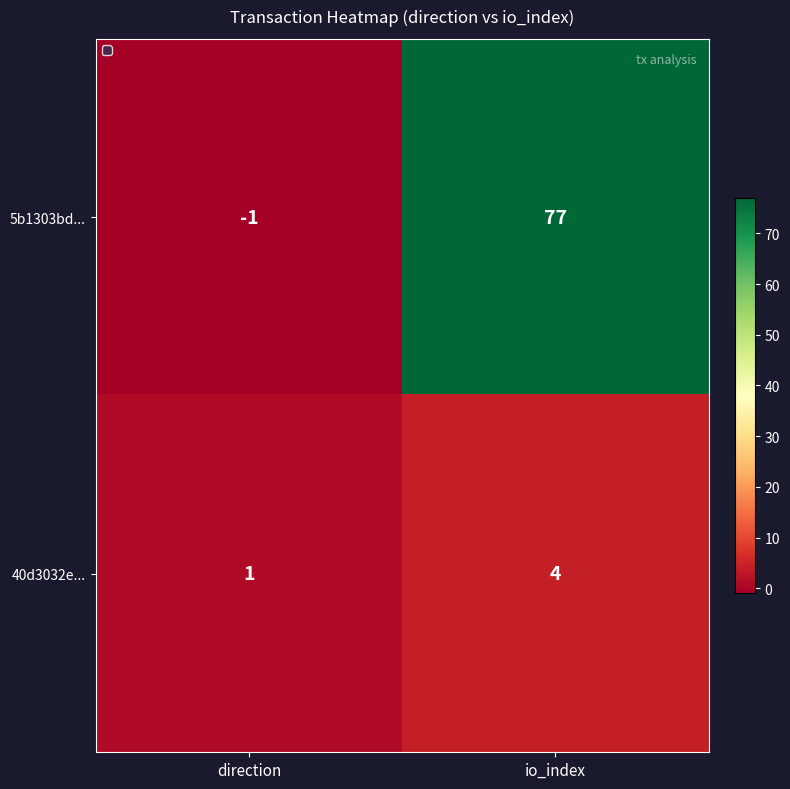

What is the difference between the maximum and minimum values in the 40d3032e... series?

3